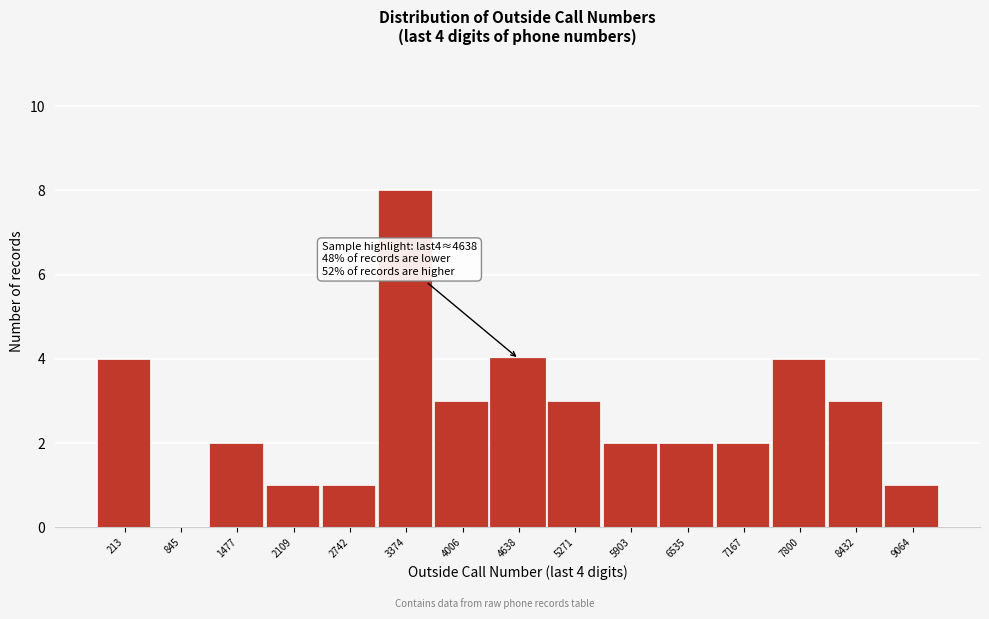

Reading left to right, list all the values displayed in this chart.

213=4	845=0	1477=2	2109=1	2742=1	3374=8	4006=3	4638=4	5271=3	5903=2	6535=2	7167=2	7800=4	8432=3	9064=1